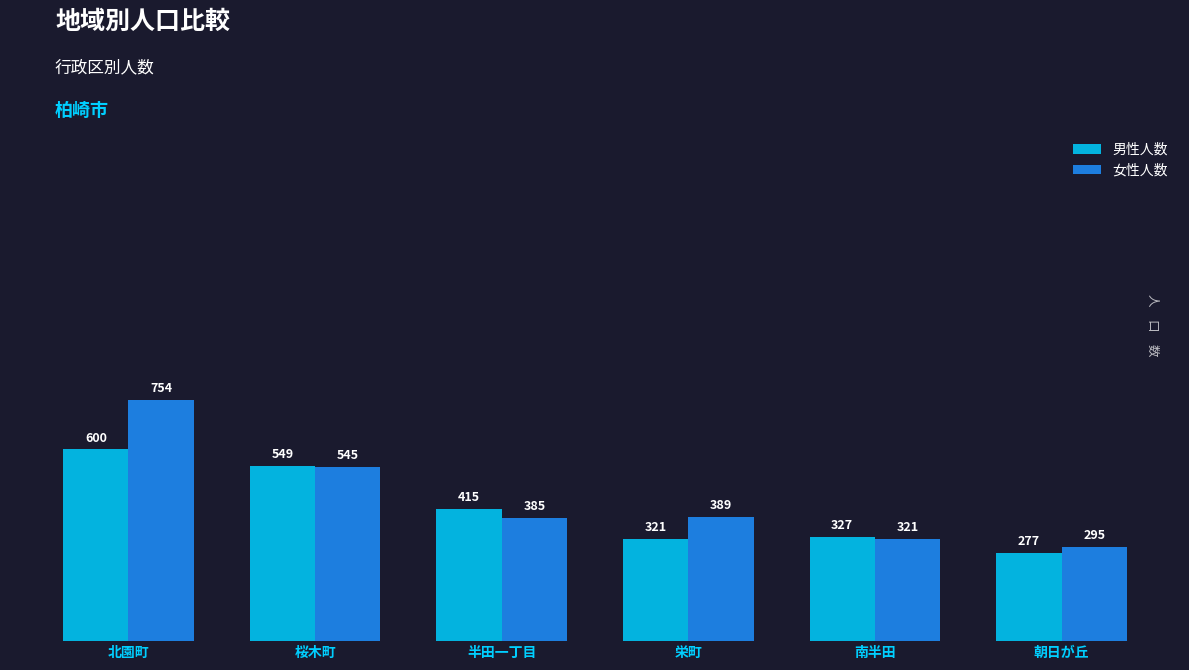

What is the difference between the maximum and minimum values in the 男性人数 series?

323